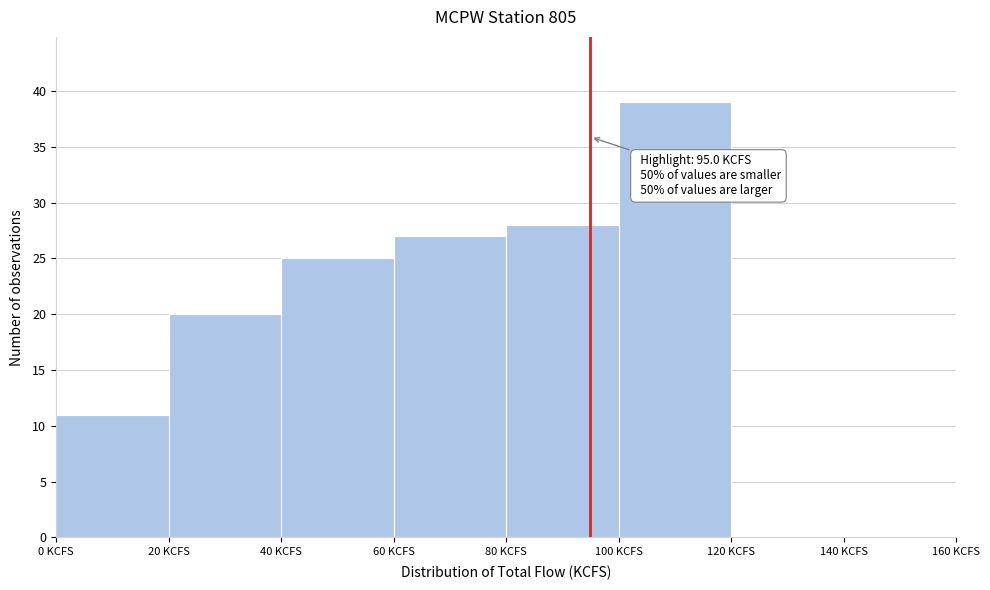

Over which range of the x-axis is the bar tallest?

100 to 120